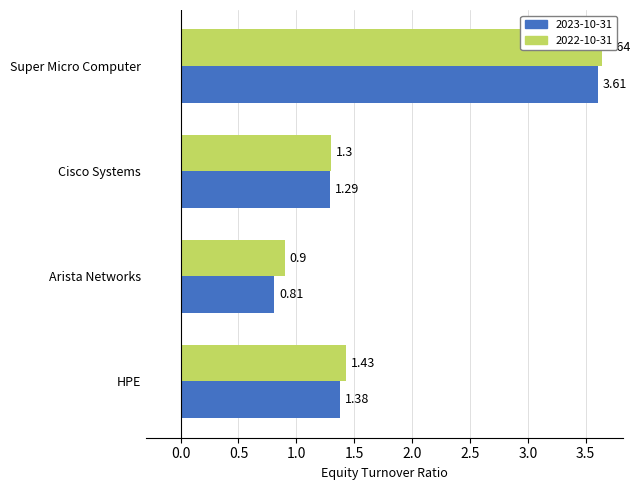

Is it true that 2023-10-31 equals 1.3 at Cisco Systems?

True